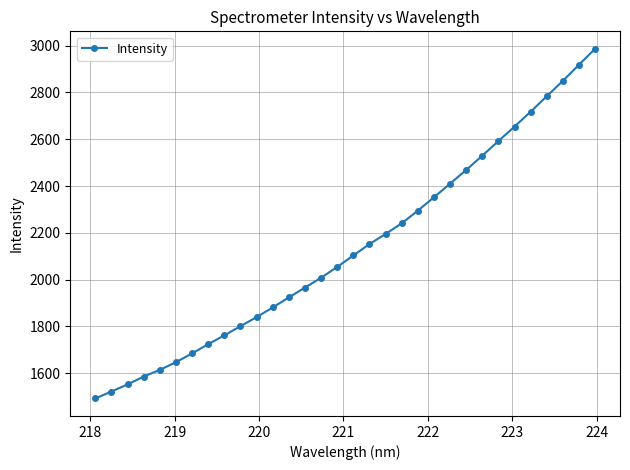

Is this an area chart (filled region under the line)?

No